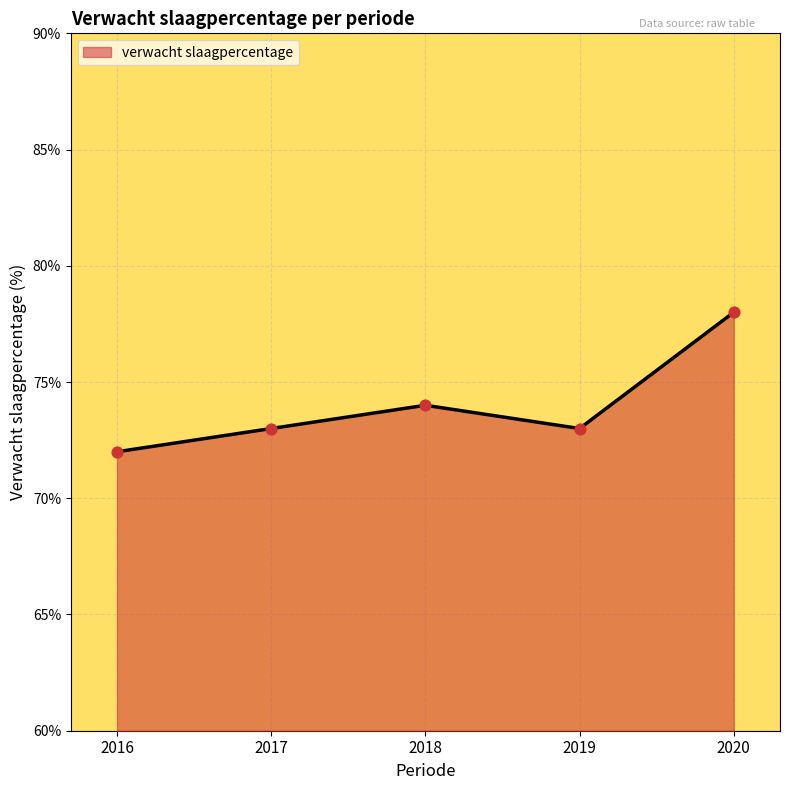

Approximately how many times larger is the value at 2019 compared to 2018?

1.0